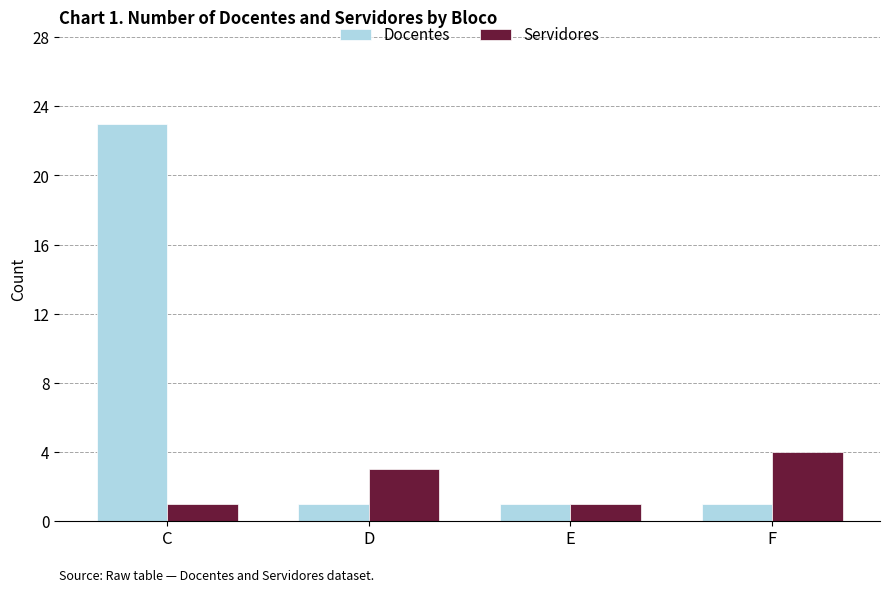

The value of Servidores at F is 4. True or false?

True